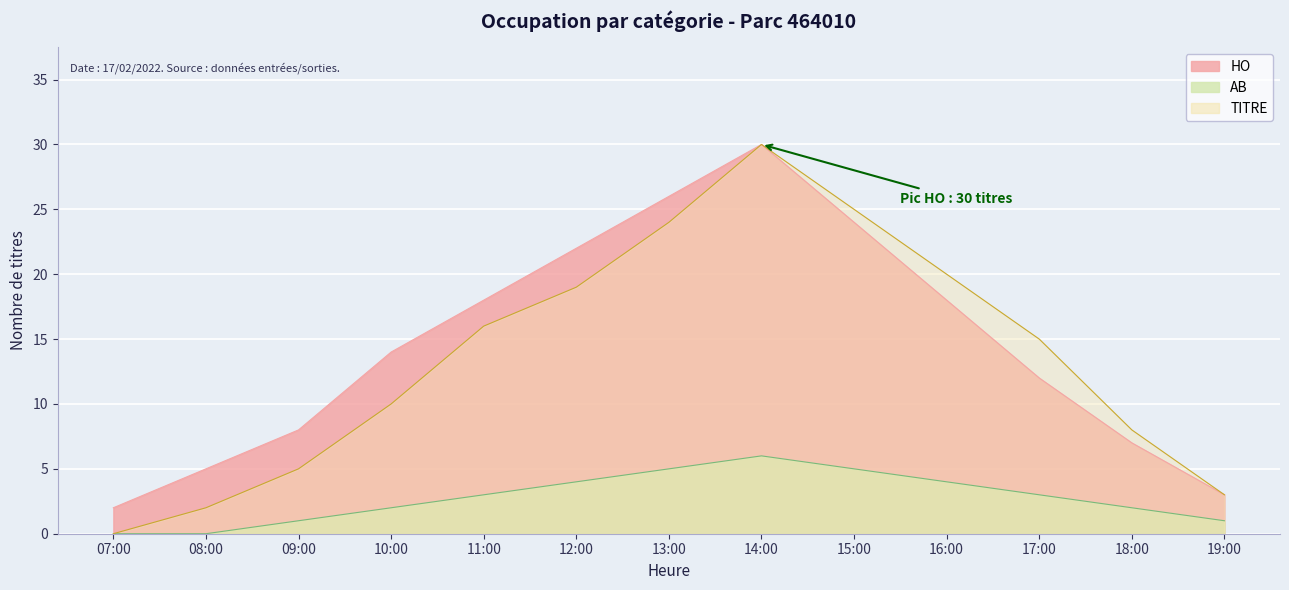

At 19:00, list the series in order from smallest to largest.

AB, HO, TITRE